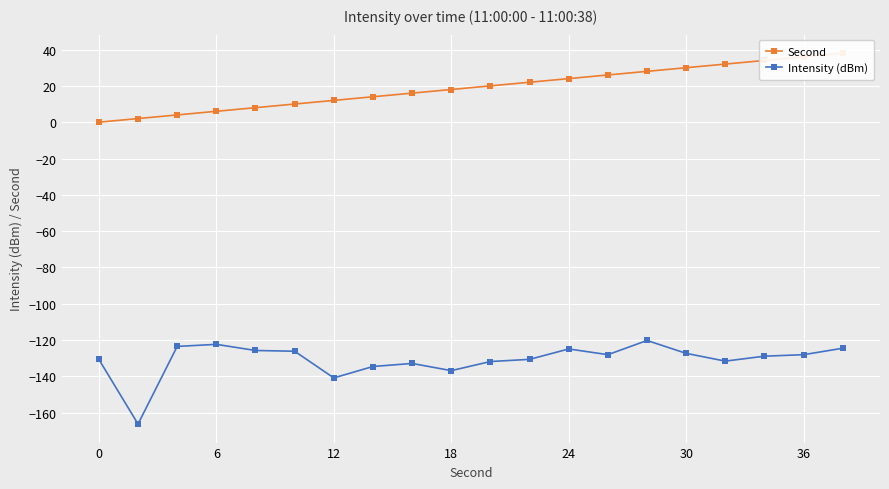

List the series in order of their peak value, lowest first.

Intensity (dBm), Second